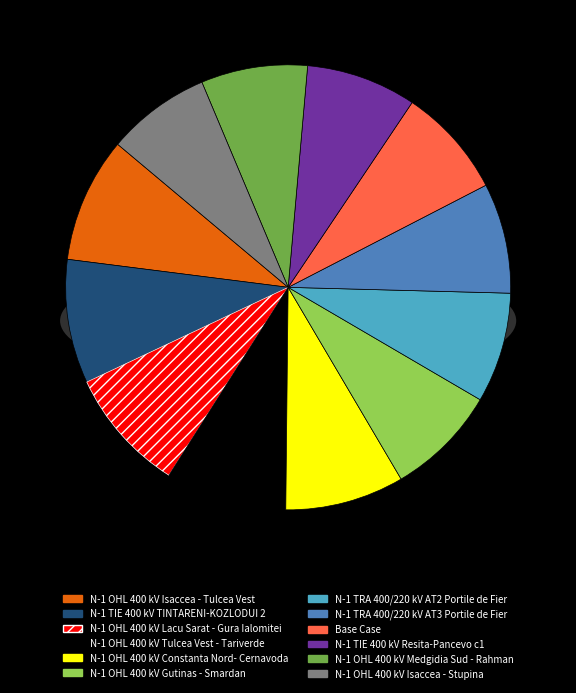

What is the largest slice in the pie chart?

N-1 OHL 400 kV Isaccea - Tulcea Vest